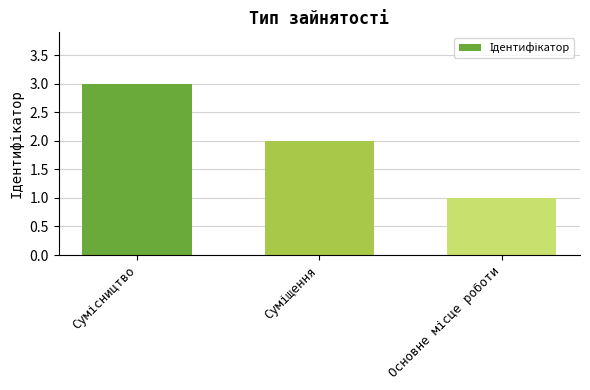

What is the sum of all values?

6